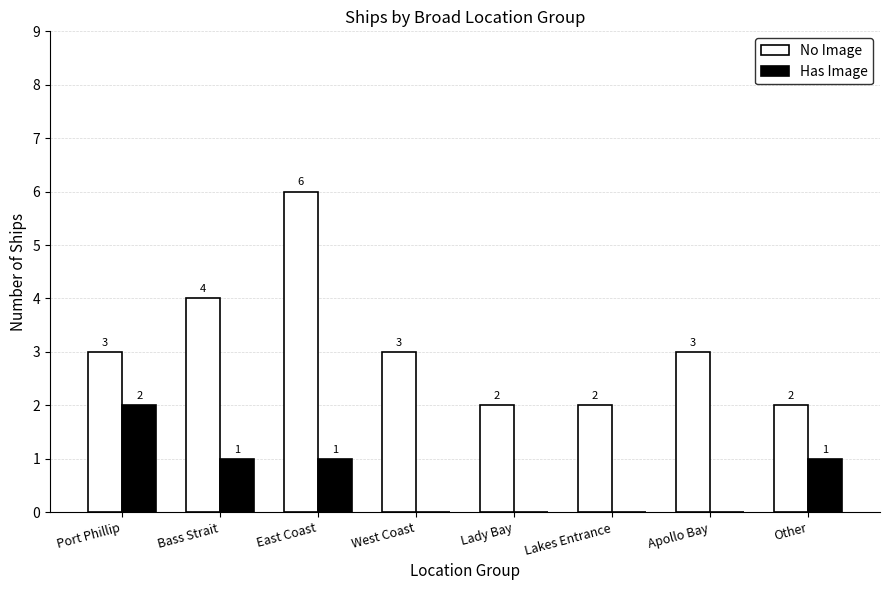

The value of Has Image at East Coast is 1. True or false?

True